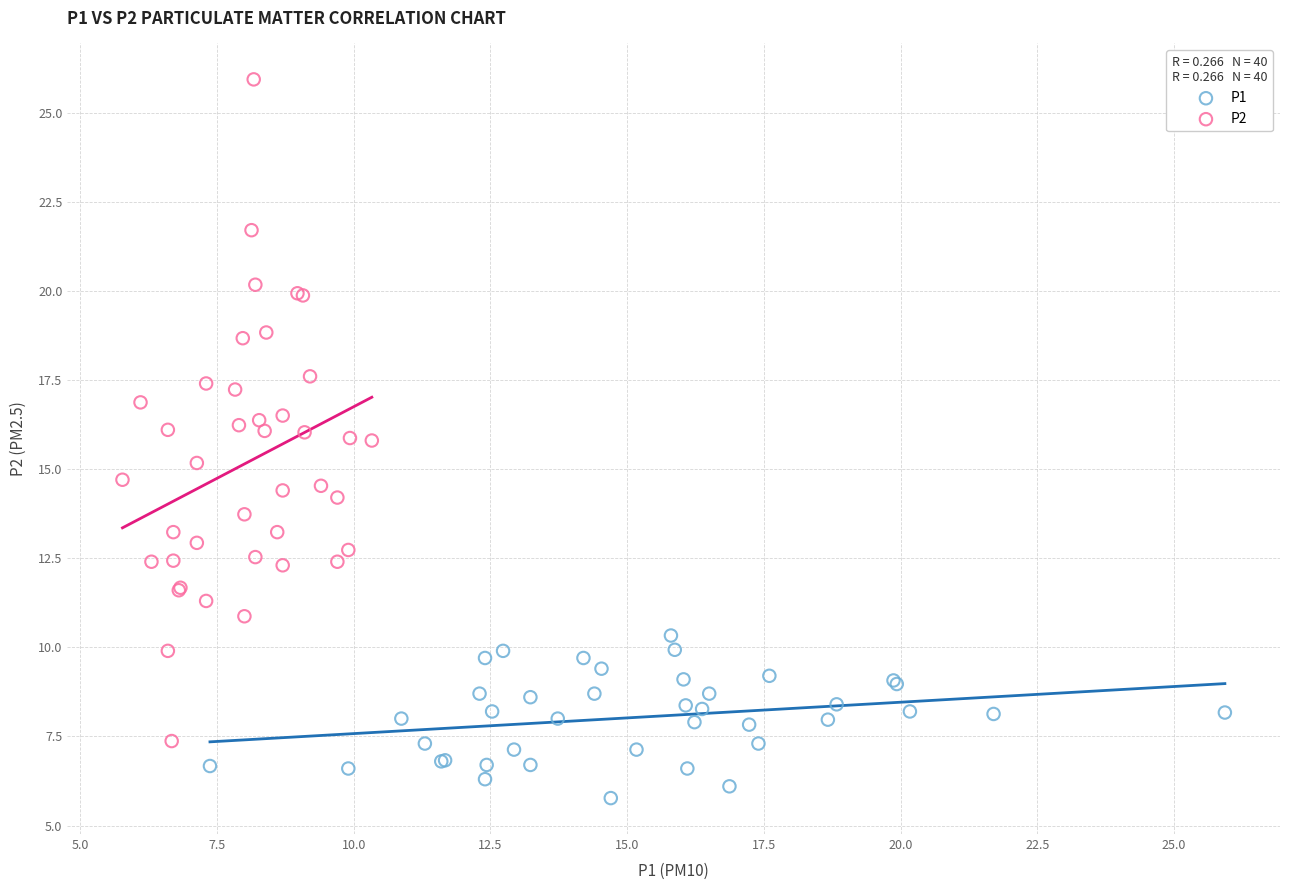

Which series has the widest spread of Y values?

P2